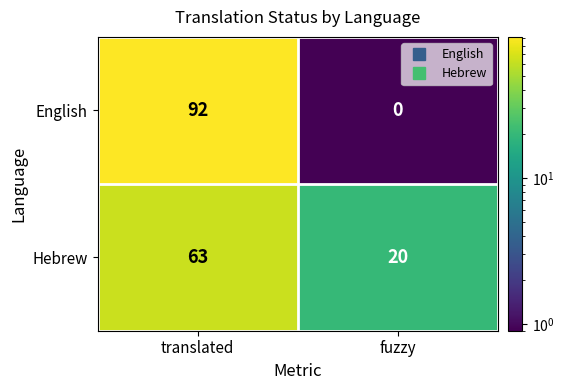

What is the maximum value shown in the chart?

92